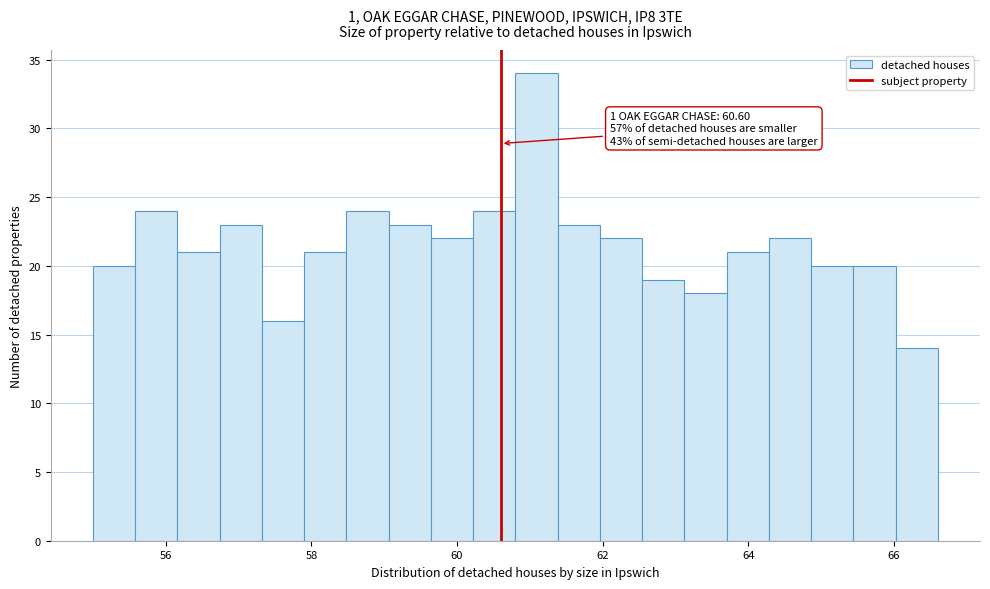

Read against the x-axis, roughly where is the centre of the tallest bar?

61.0